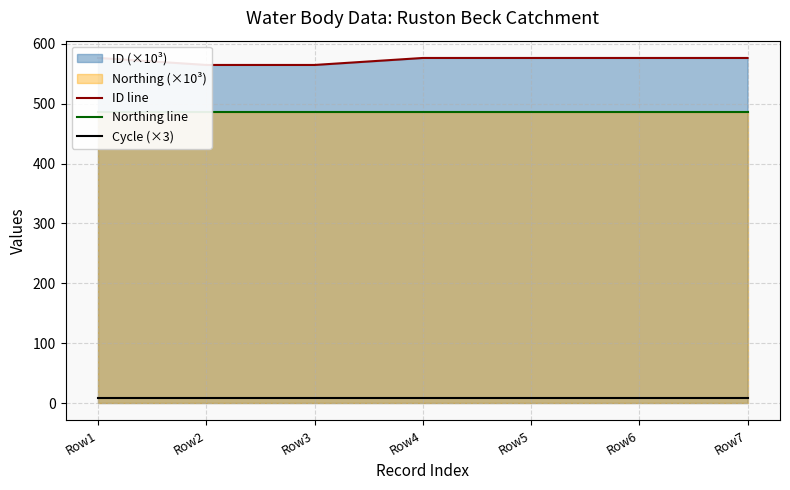

How many lines are shown in the chart?

3